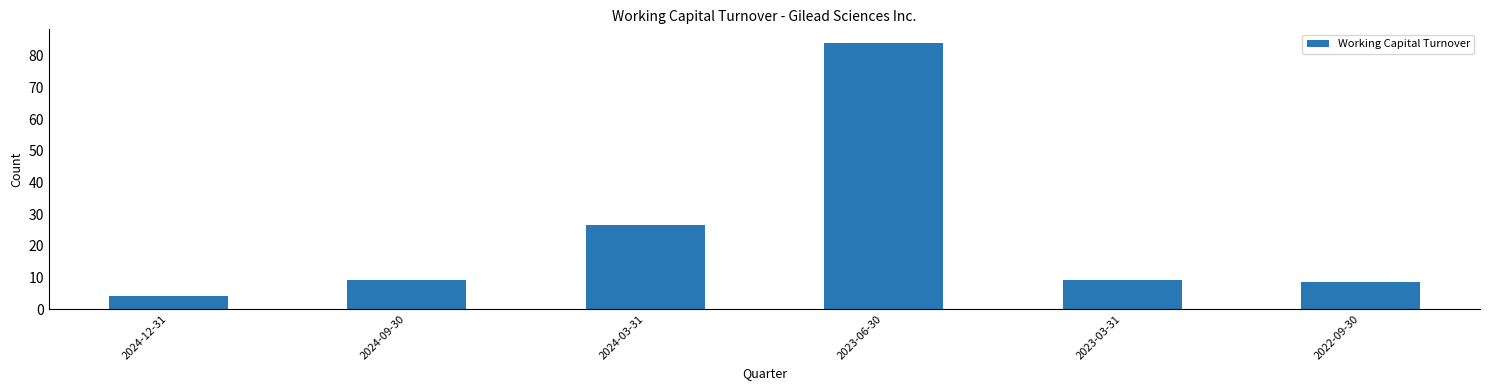

What is the sum of the values at 2024-12-31 and 2023-03-31?

13.1